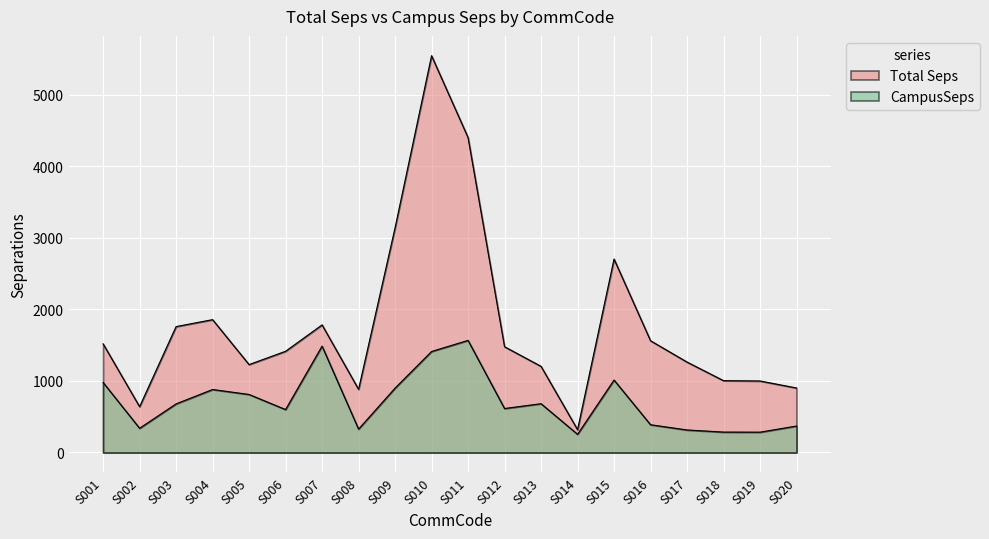

True or false: CampusSeps and Total Seps intersect in this chart.

False